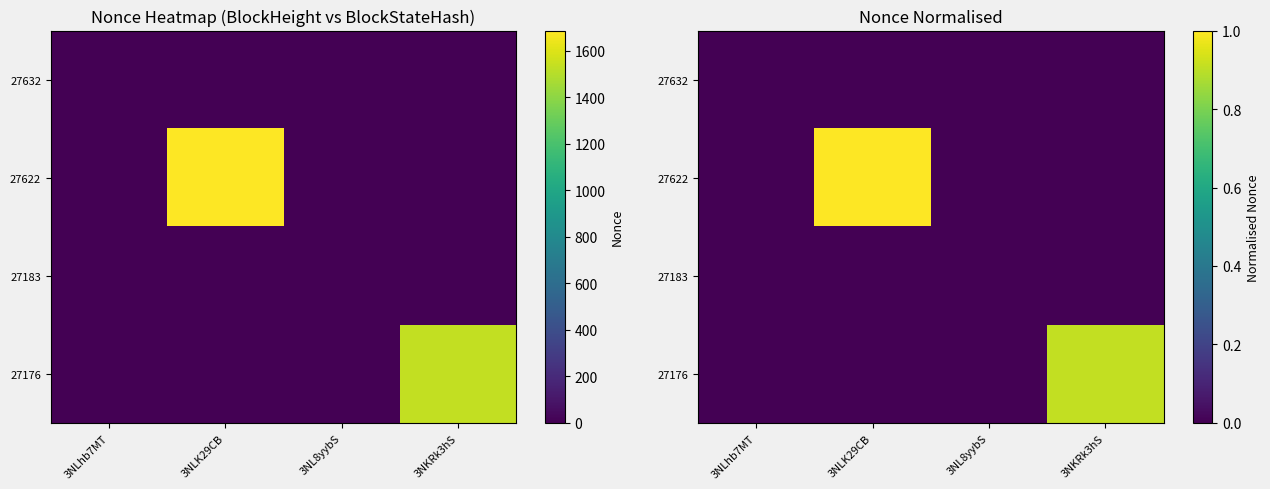

Is it true that 27183 equals 0.0 at 3NLhb7MT?

True